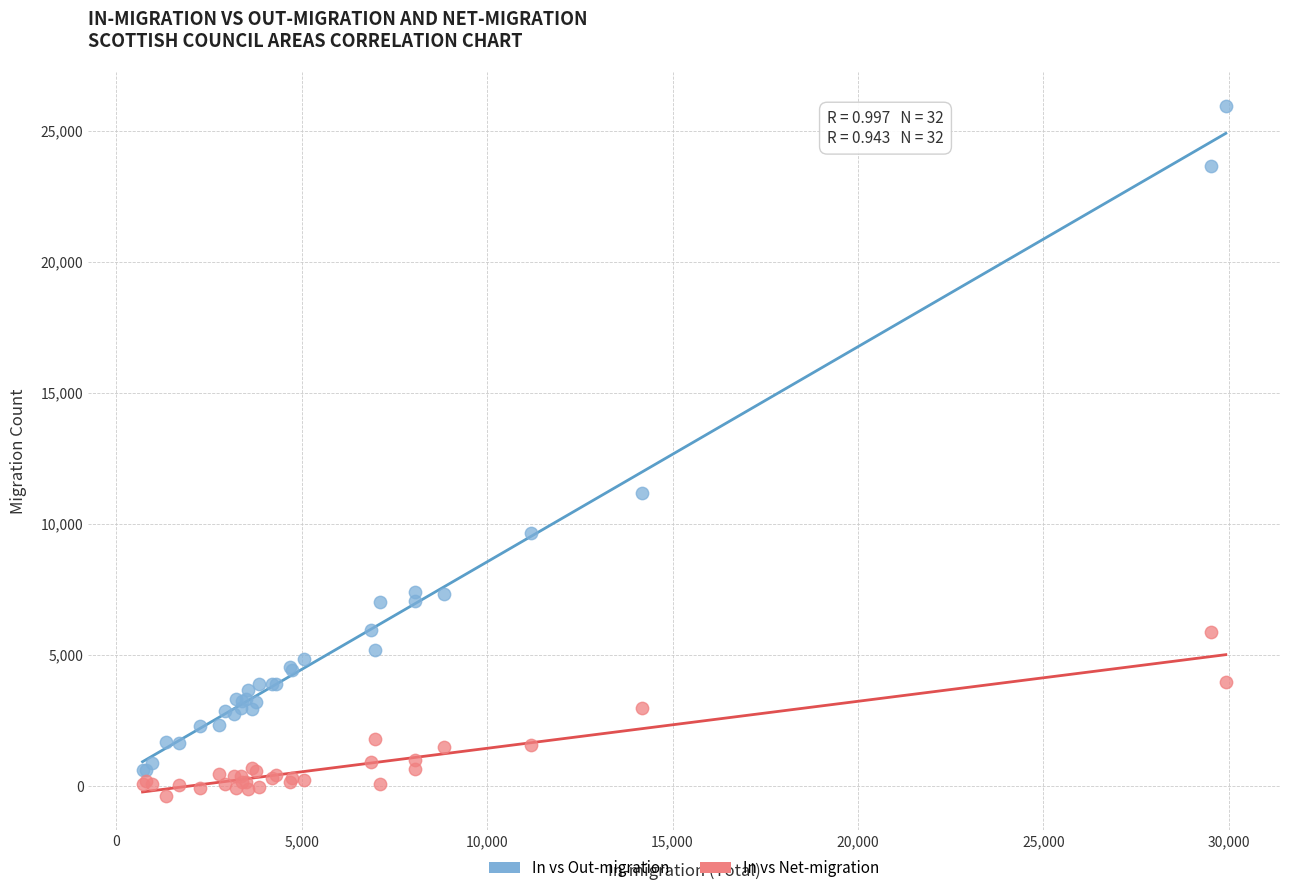

Across all series, what Y value is closest to 12785?

11189